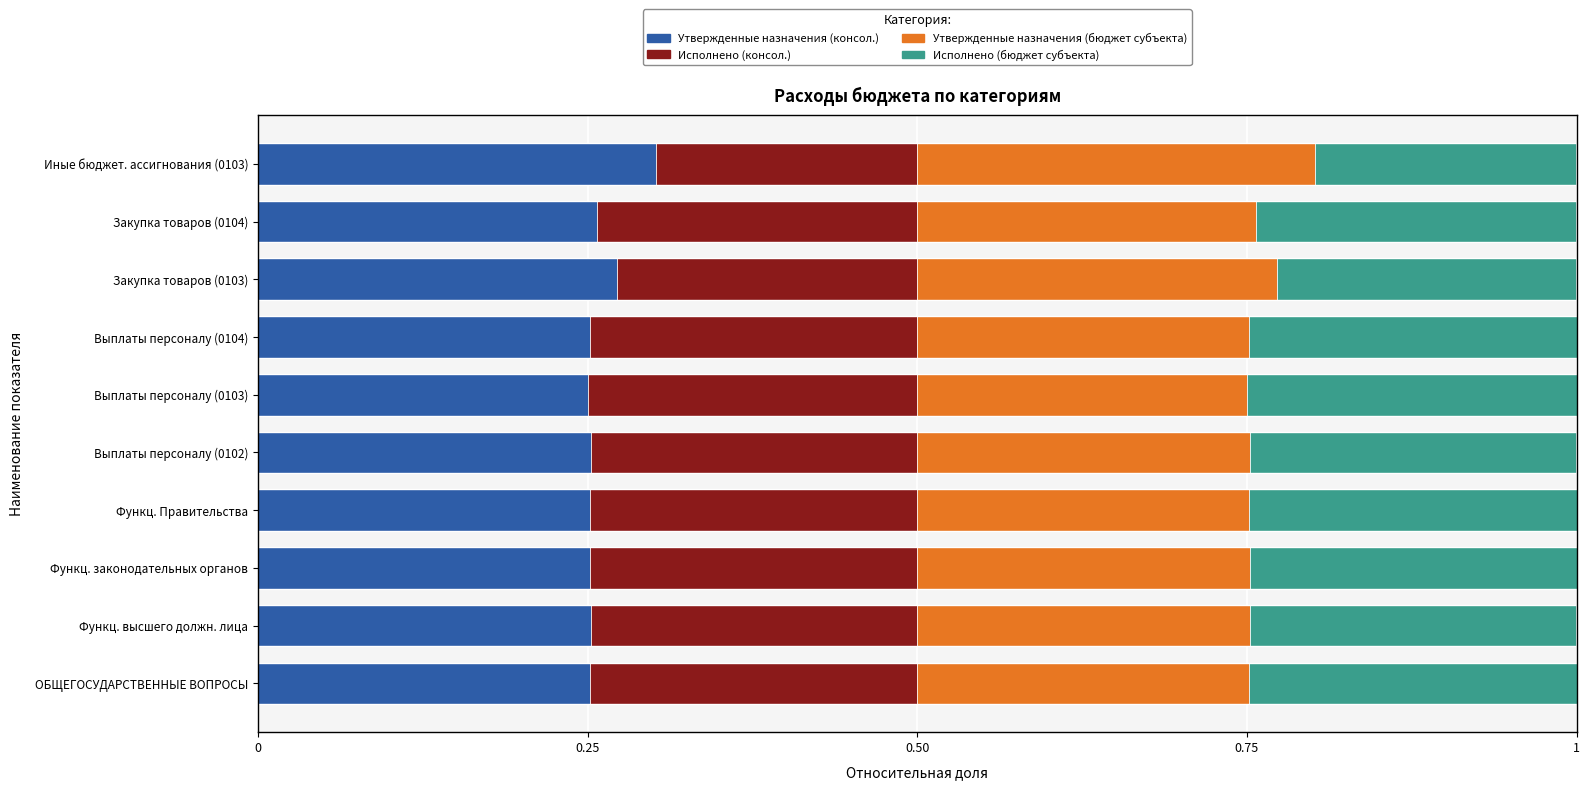

The value of Утвержденные назначения (консол.) at Выплаты персоналу (0102) is 0.4. True or false?

False